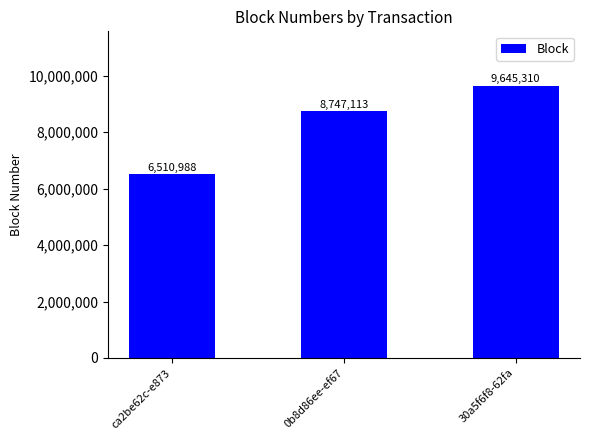

List the labels in order of value, largest first.

30a5f6f8-62fa, 0b8d86ee-ef67, ca2be62c-e873